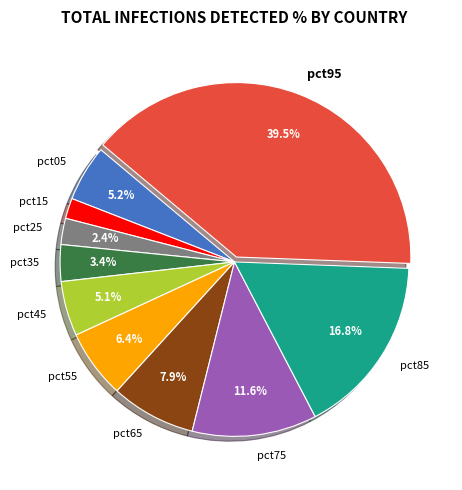

Does pct75 account for over 50% of the chart?

No